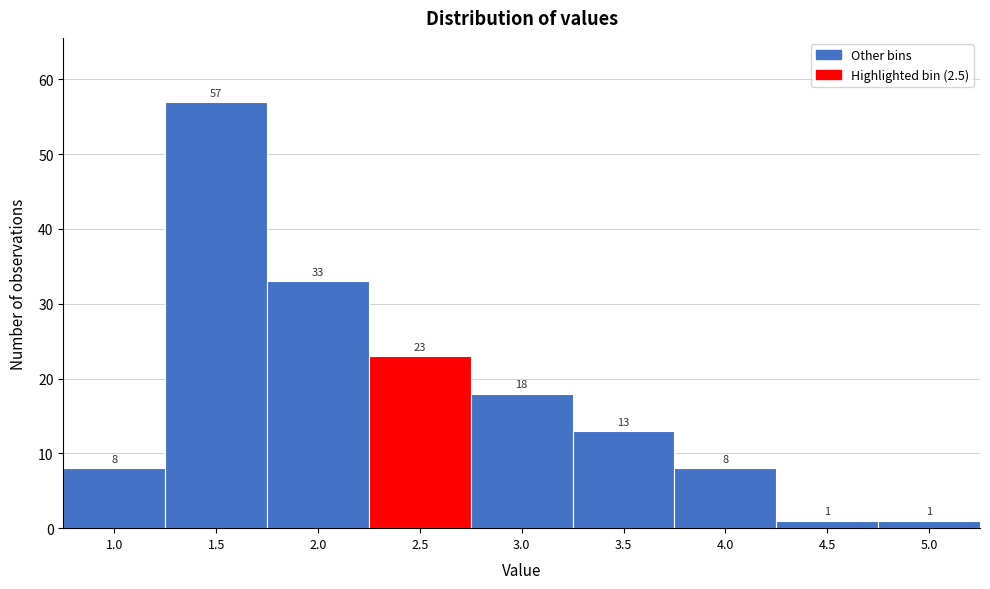

Reading left to right, extract all data points from this chart.

1.0=8	1.5=57	2.0=33	2.5=23	3.0=18	3.5=13	4.0=8	4.5=1	5.0=1